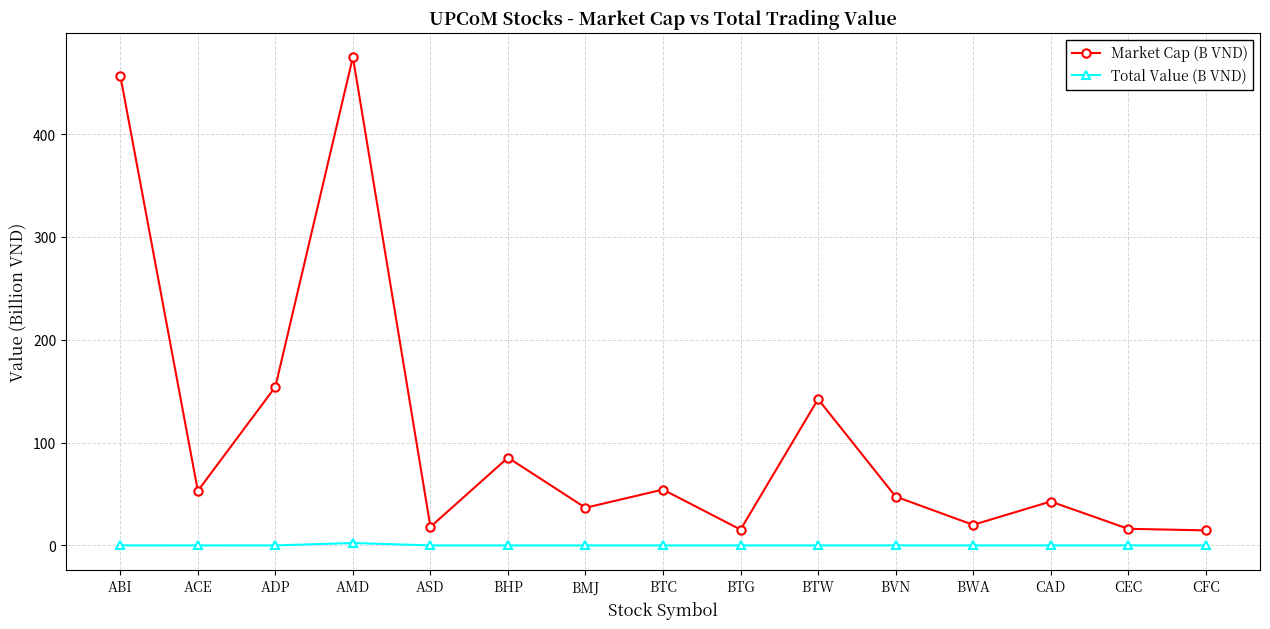

True or false: Market Cap (B VND) and Total Value (B VND) cross at least once.

False